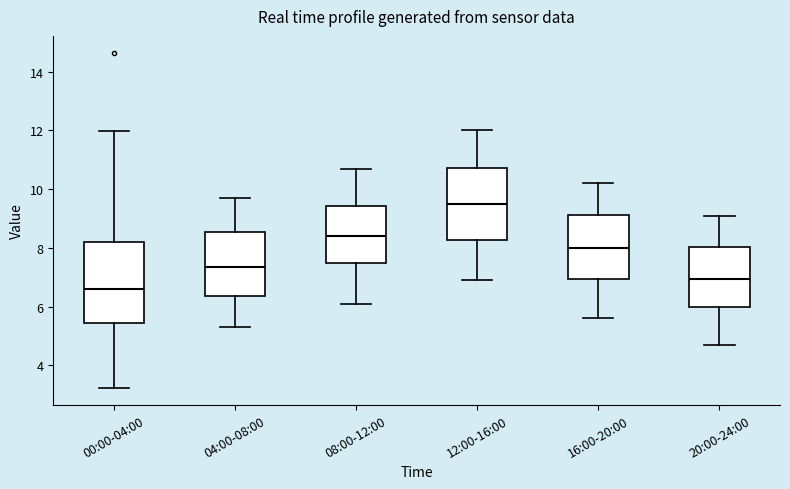

Comparing the boxes themselves (not the whiskers), which one is the tallest?

00:00-04:00